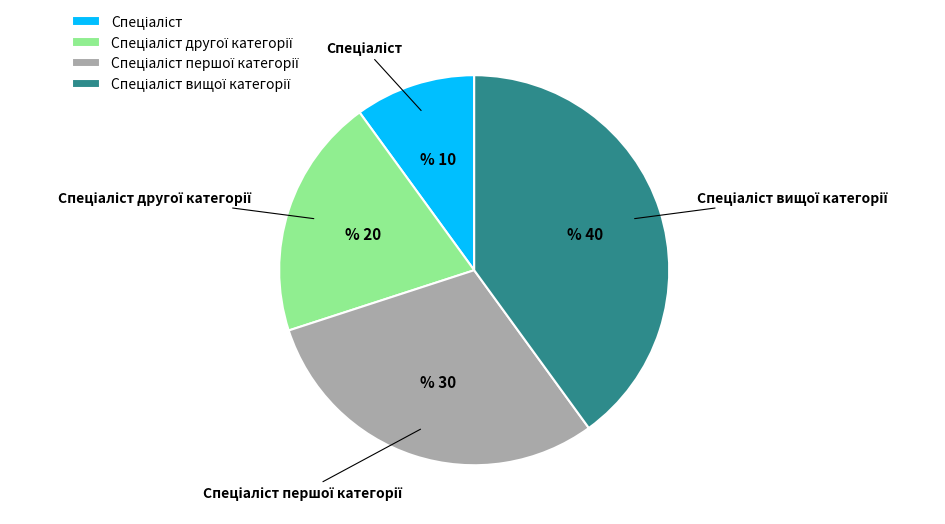

Is there any slice that represents more than half of the pie?

No